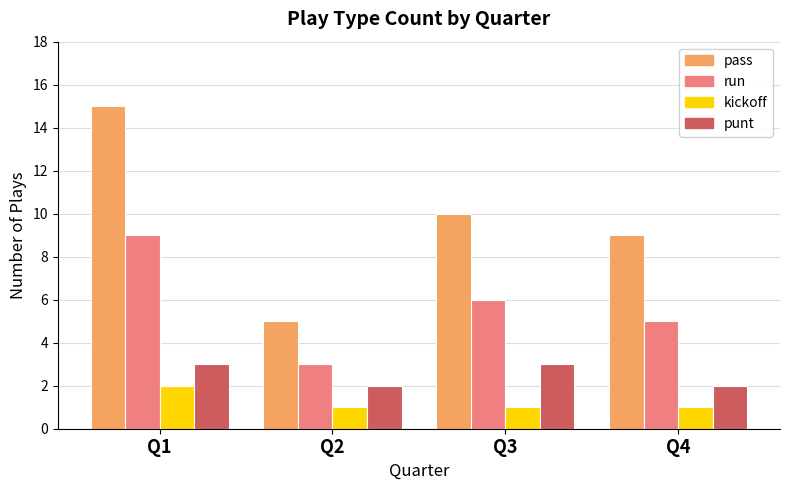

What is the maximum value shown in the chart?

15